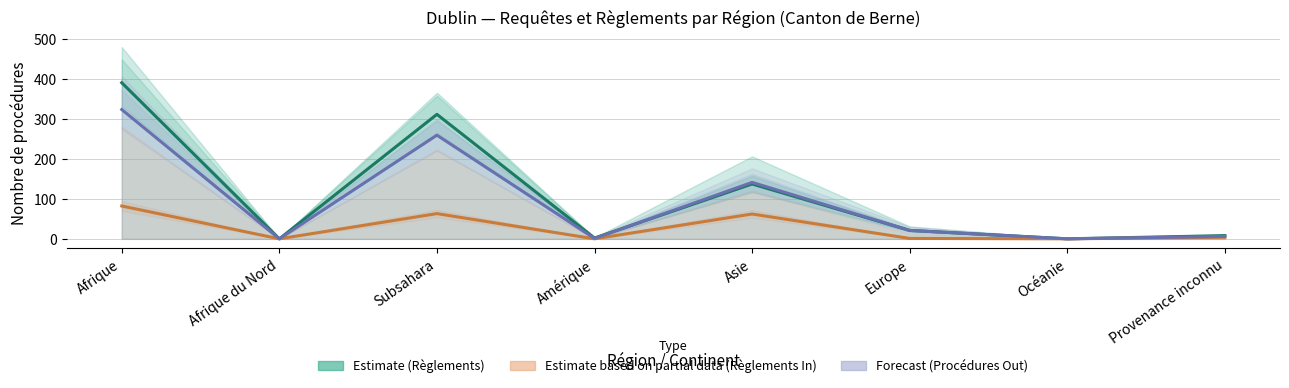

What is the sum of the Règlements In values at Provenance inconnu and Asie?

66